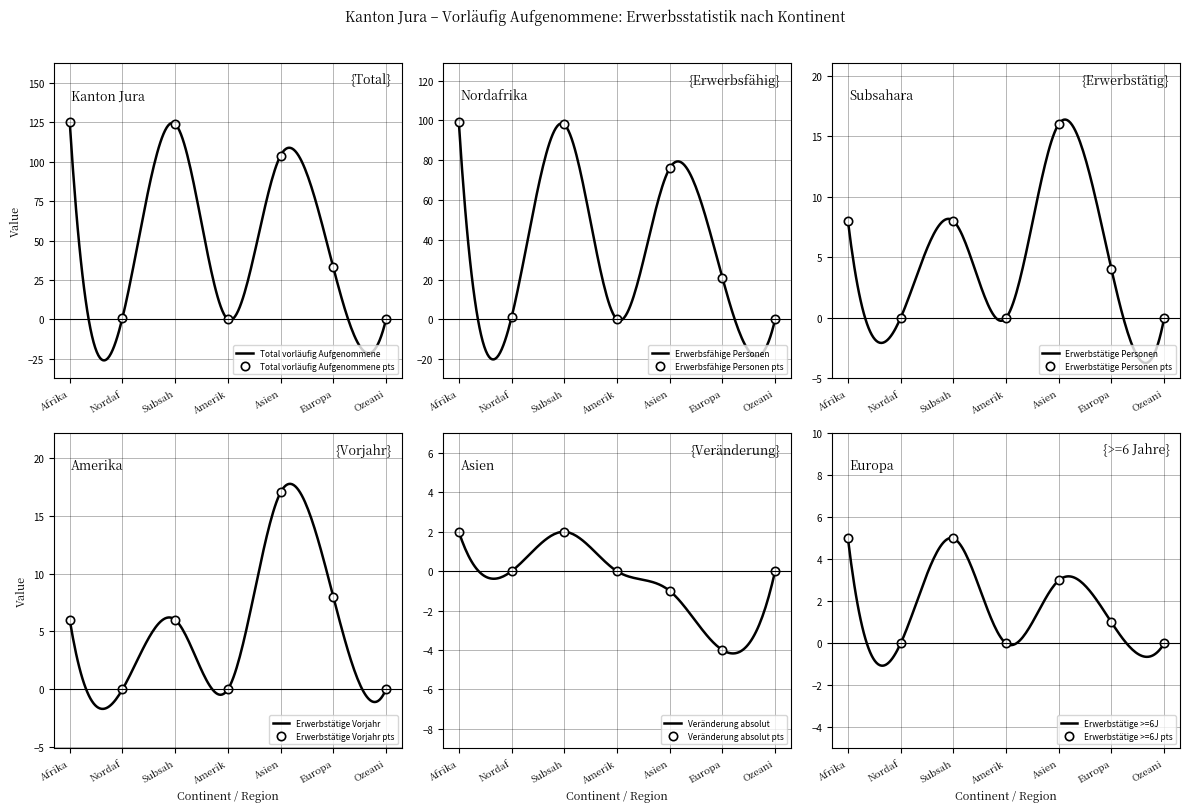

What are all the series names shown in the legend?

Total vorläufig Aufgenommene, Erwerbsfähige Personen, Erwerbstätige Personen, Erwerbstätige Vorjahr, Veränderung absolut, Erwerbstätige >=6J